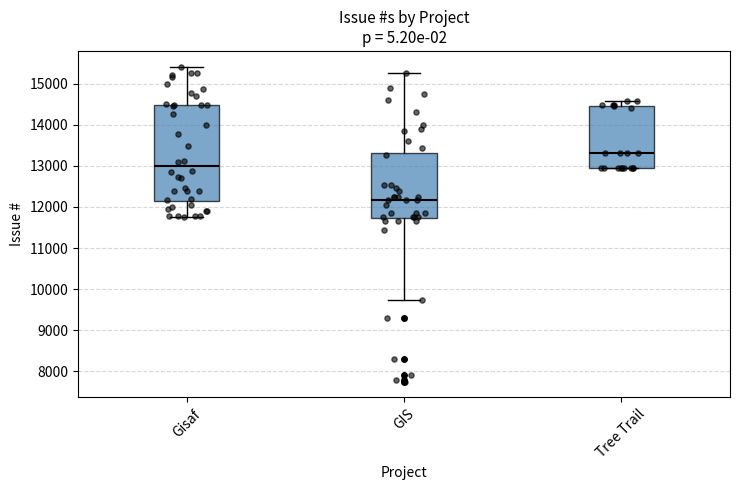

Which box's median line is the highest?

Tree Trail